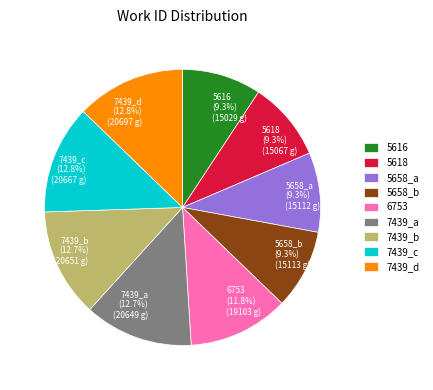

To the nearest percent, what portion does 7439_d represent?

13%